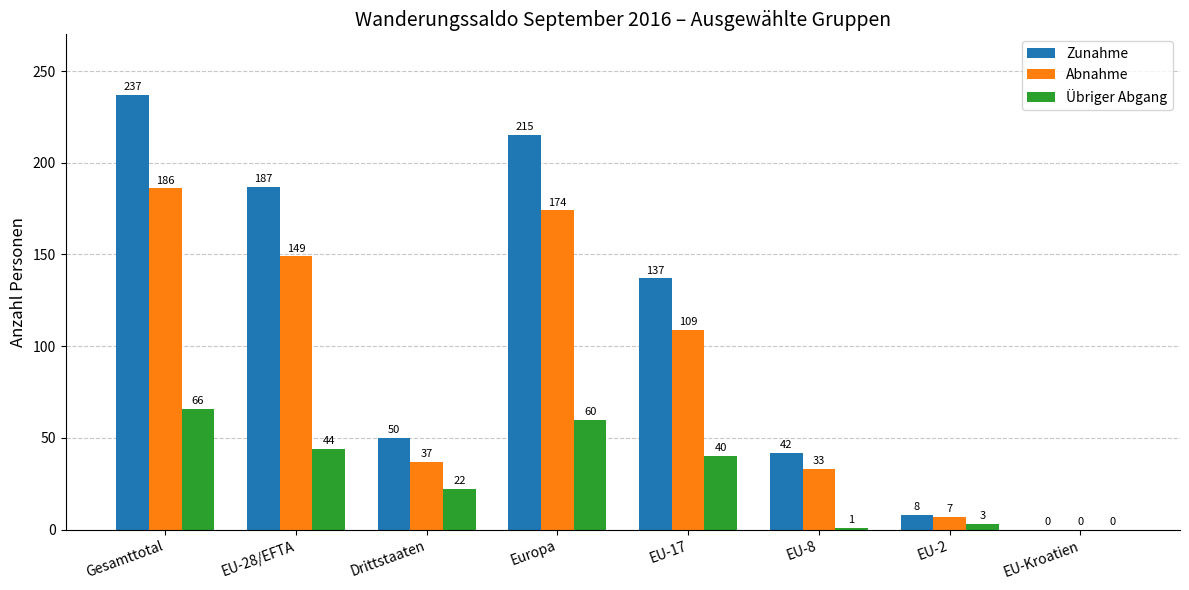

What is the maximum value shown in the chart?

237